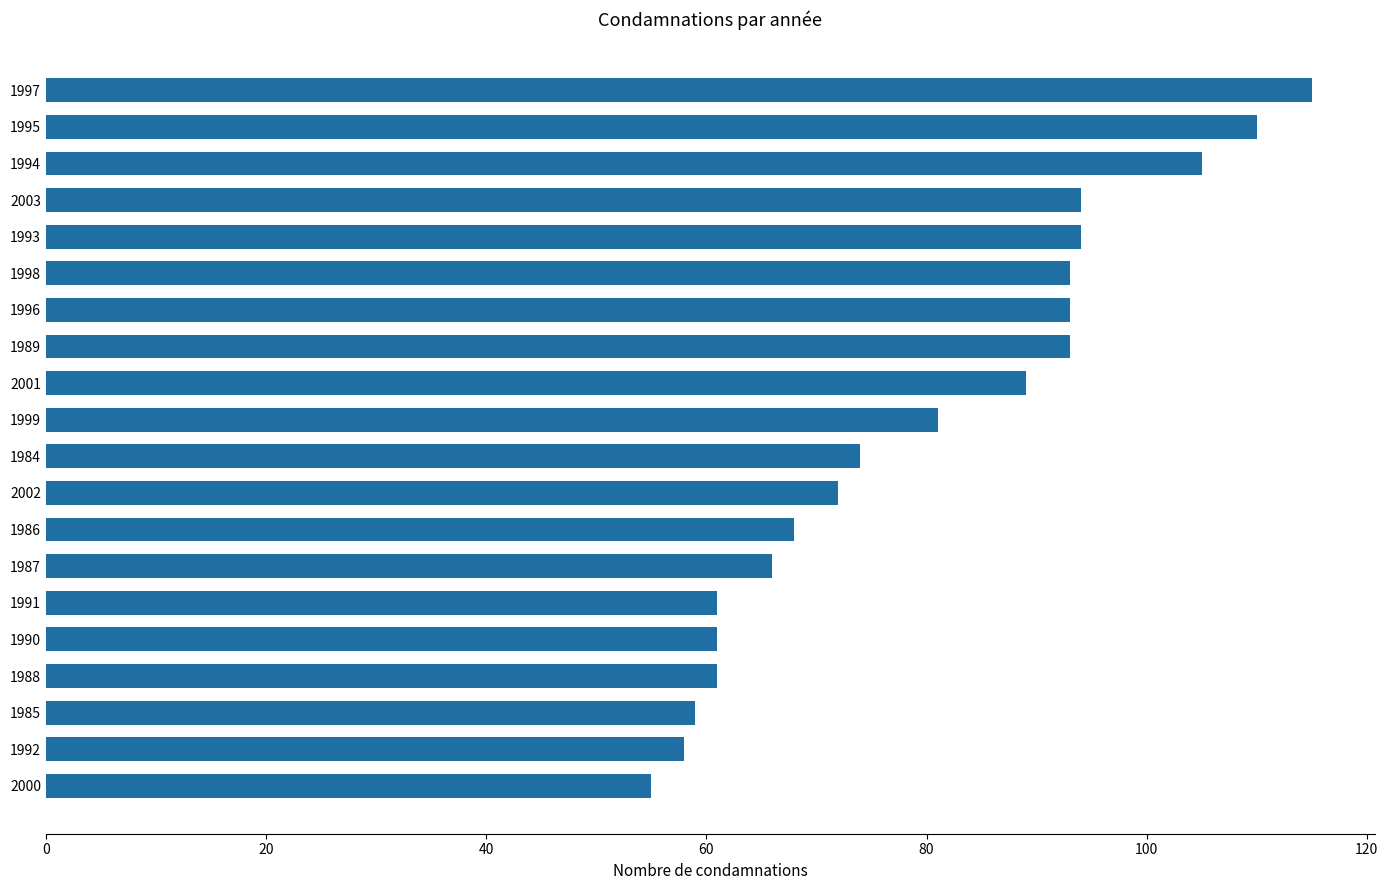

The value at 1998 is 154. True or false?

False